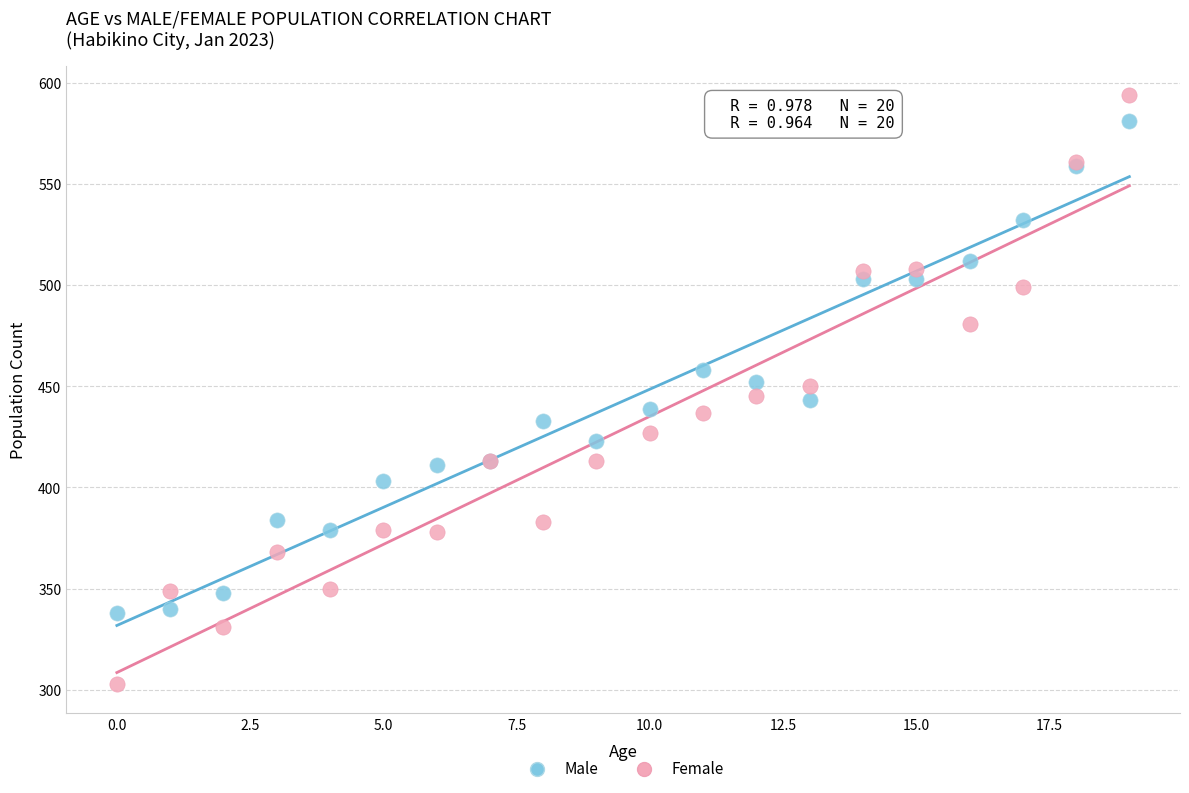

What are all the series names shown in the legend?

Male, Female